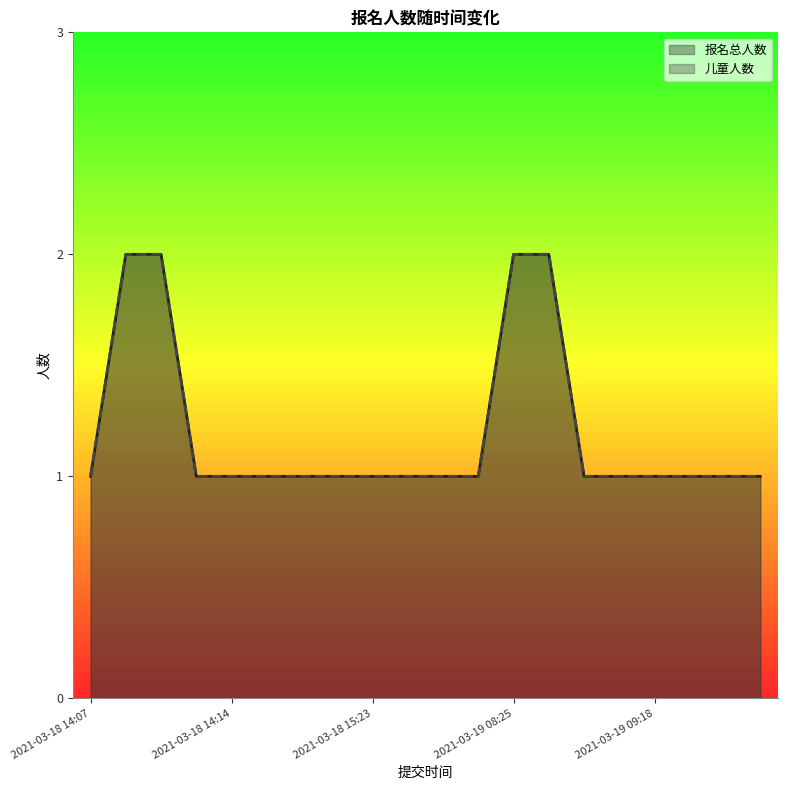

True or false: 儿童人数 (line) has more than 1 points higher than both neighbors.

False